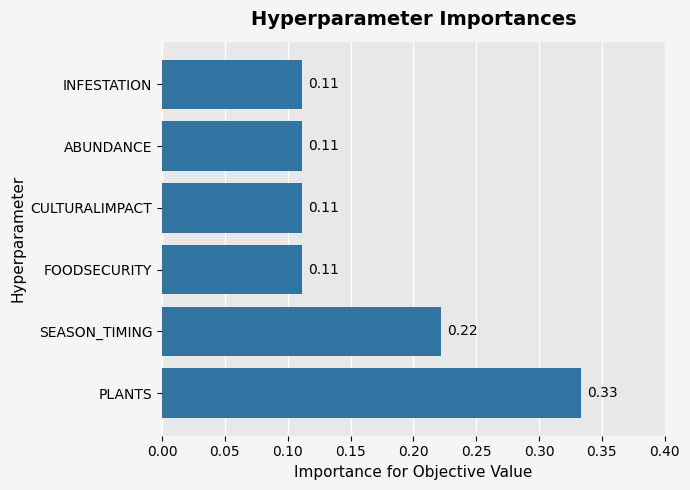

Which has a higher value, FOODSECURITY or SEASON_TIMING?

SEASON_TIMING